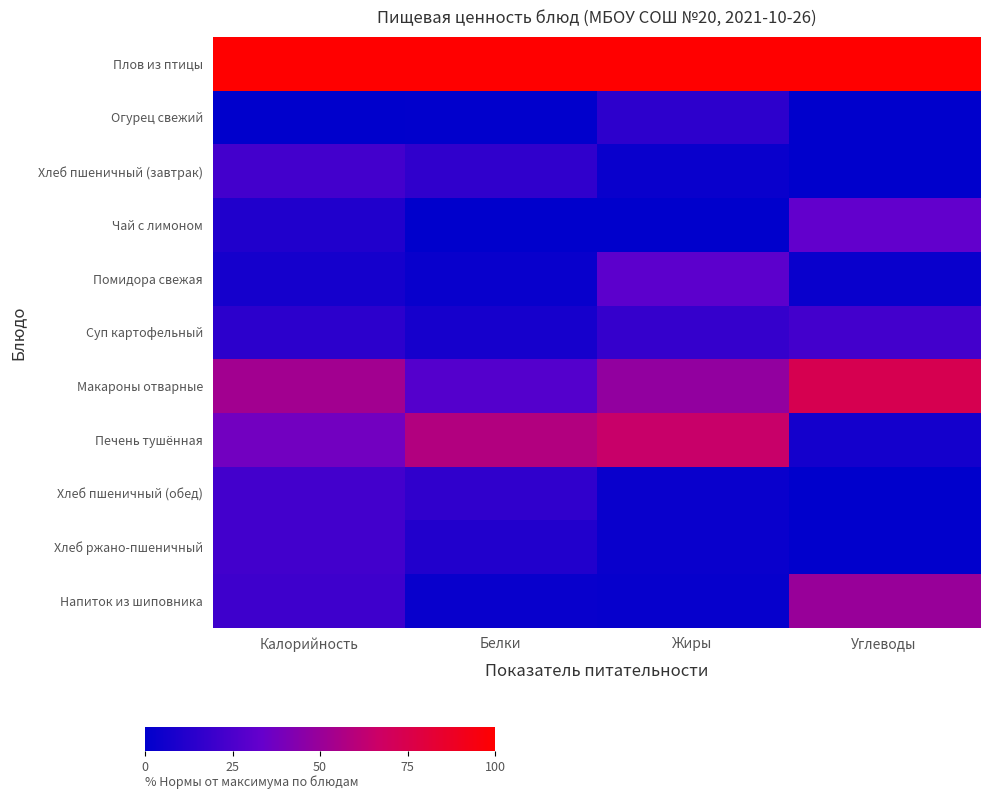

Between Калорийность and Белки, which is larger?

Калорийность